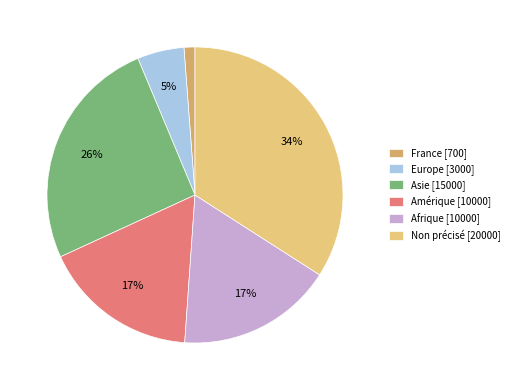

Is it true that Amérique is 17% of the pie?

True